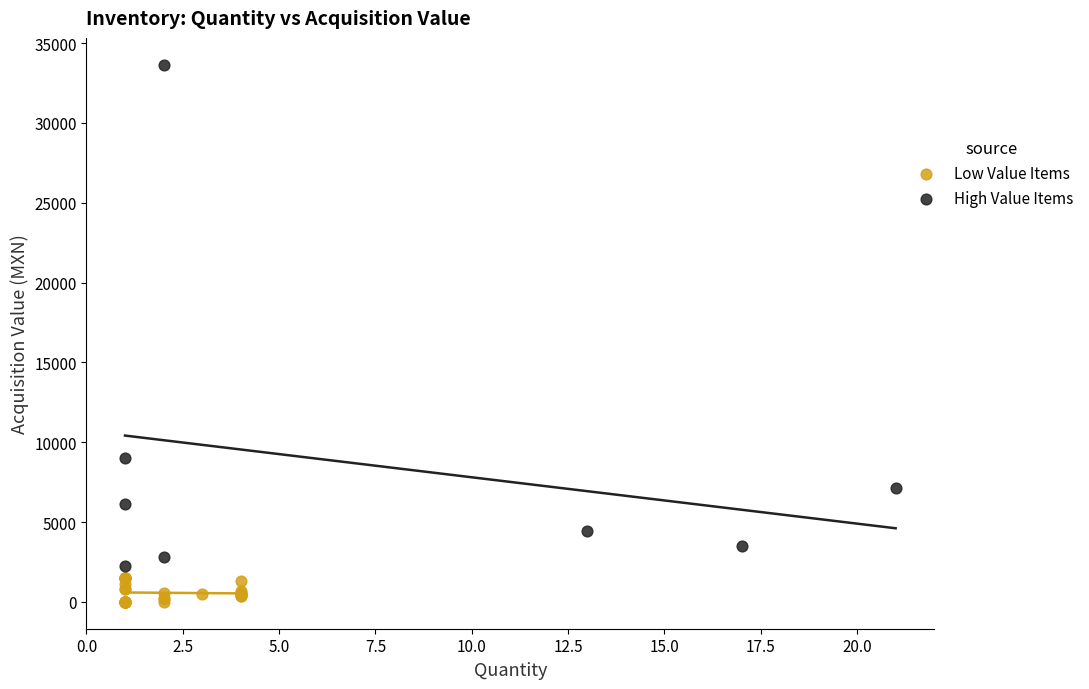

Which series reaches the minimum Y coordinate?

Low Value Items